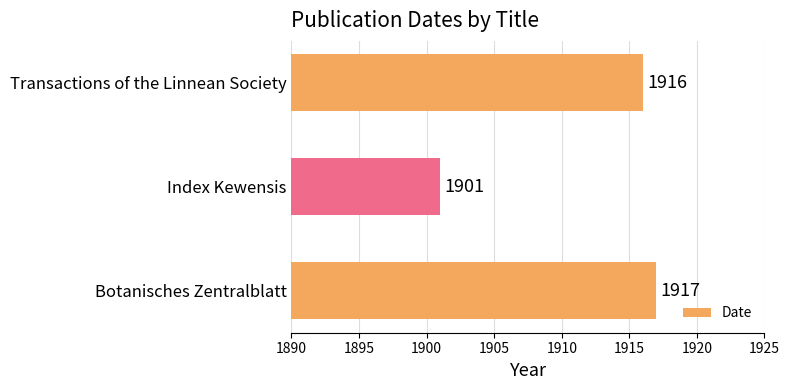

Reading bottom to top, transcribe all the data shown in this chart.

1917	1901	1916